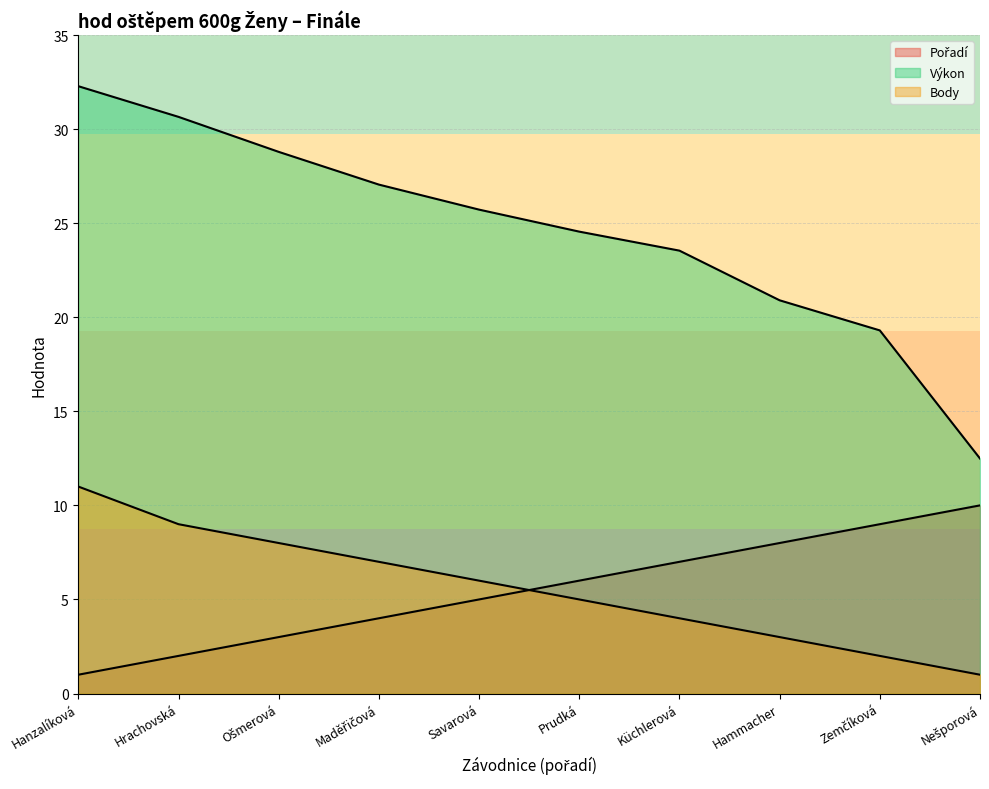

Rank the series by their maximum value, from lowest to highest.

Pořadí, Body, Výkon